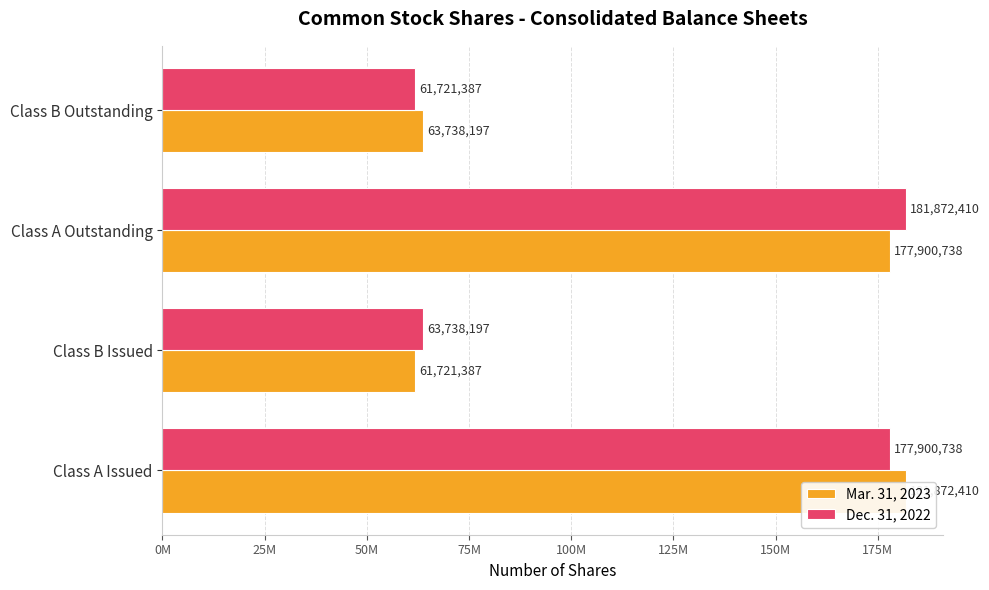

Which series changed the most between Class A Issued and Class B Issued?

Mar. 31, 2023